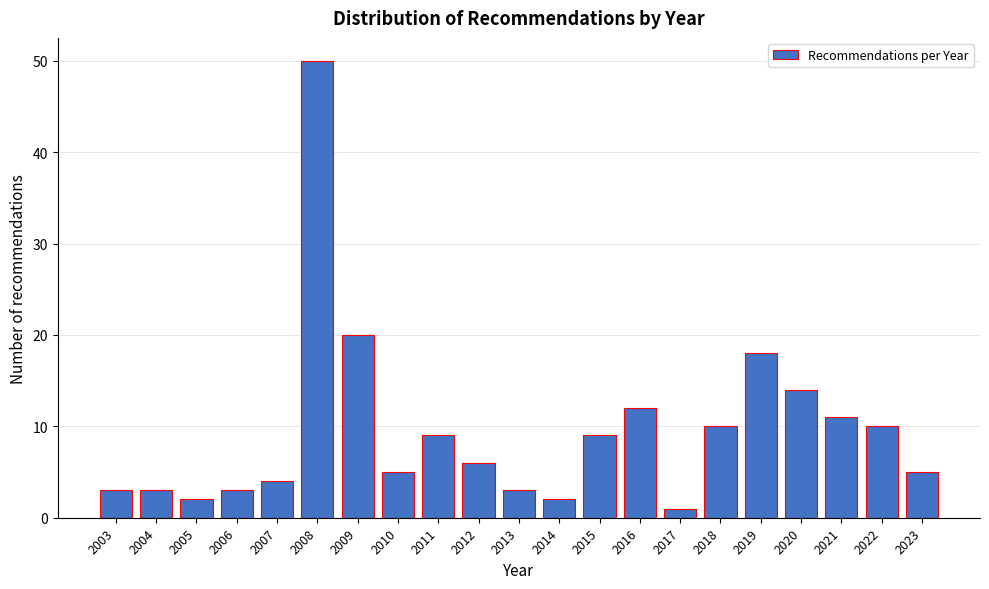

Reading left to right, transcribe all the data shown in this chart.

3	3	2	3	4	50	20	5	9	6	3	2	9	12	1	10	18	14	11	10	5